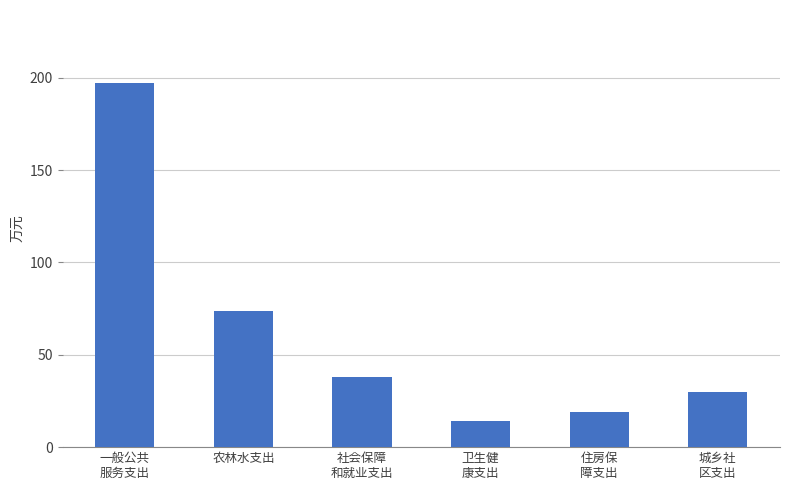

Reading right to left, list all the values displayed in this chart.

城乡社
区支出=30.0	住房保
障支出=19.0	卫生健
康支出=14.4	社会保障
和就业支出=37.8	农林水支出=73.6	一般公共
服务支出=197.2